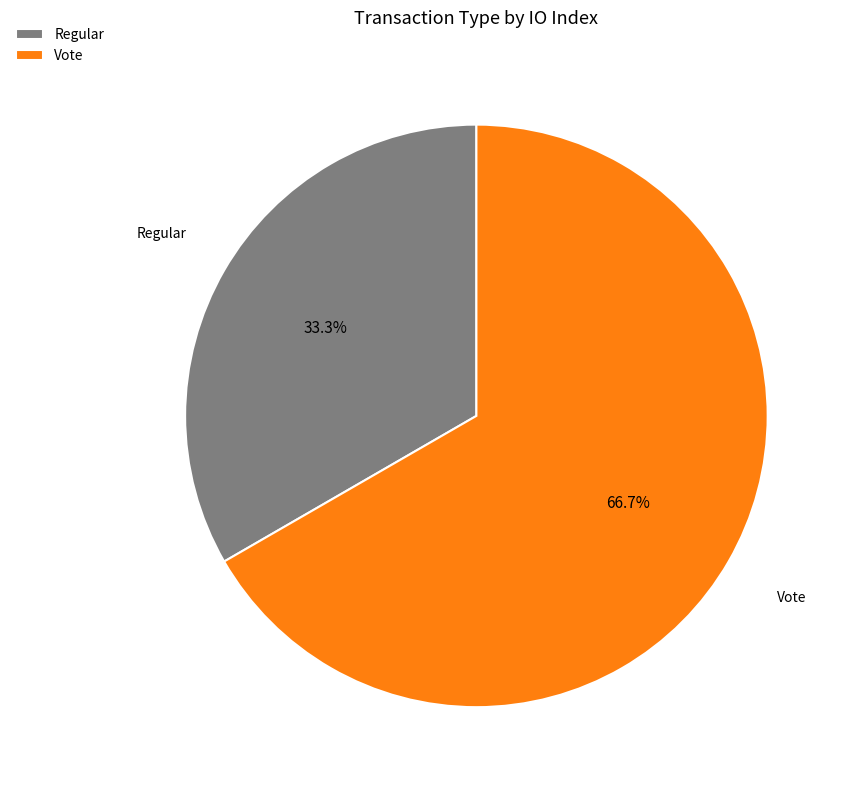

Between Regular and Vote, which is larger?

Vote